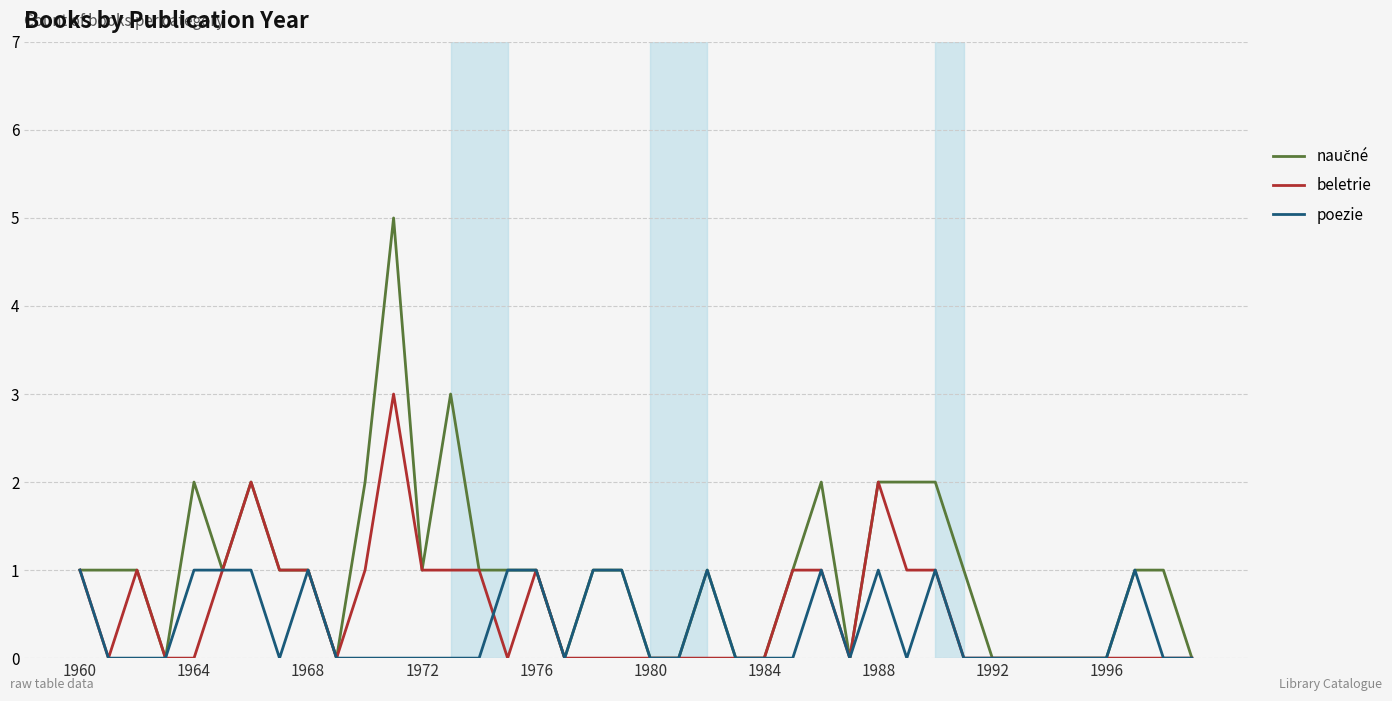

Does the chart display data point markers on the line(s)?

No